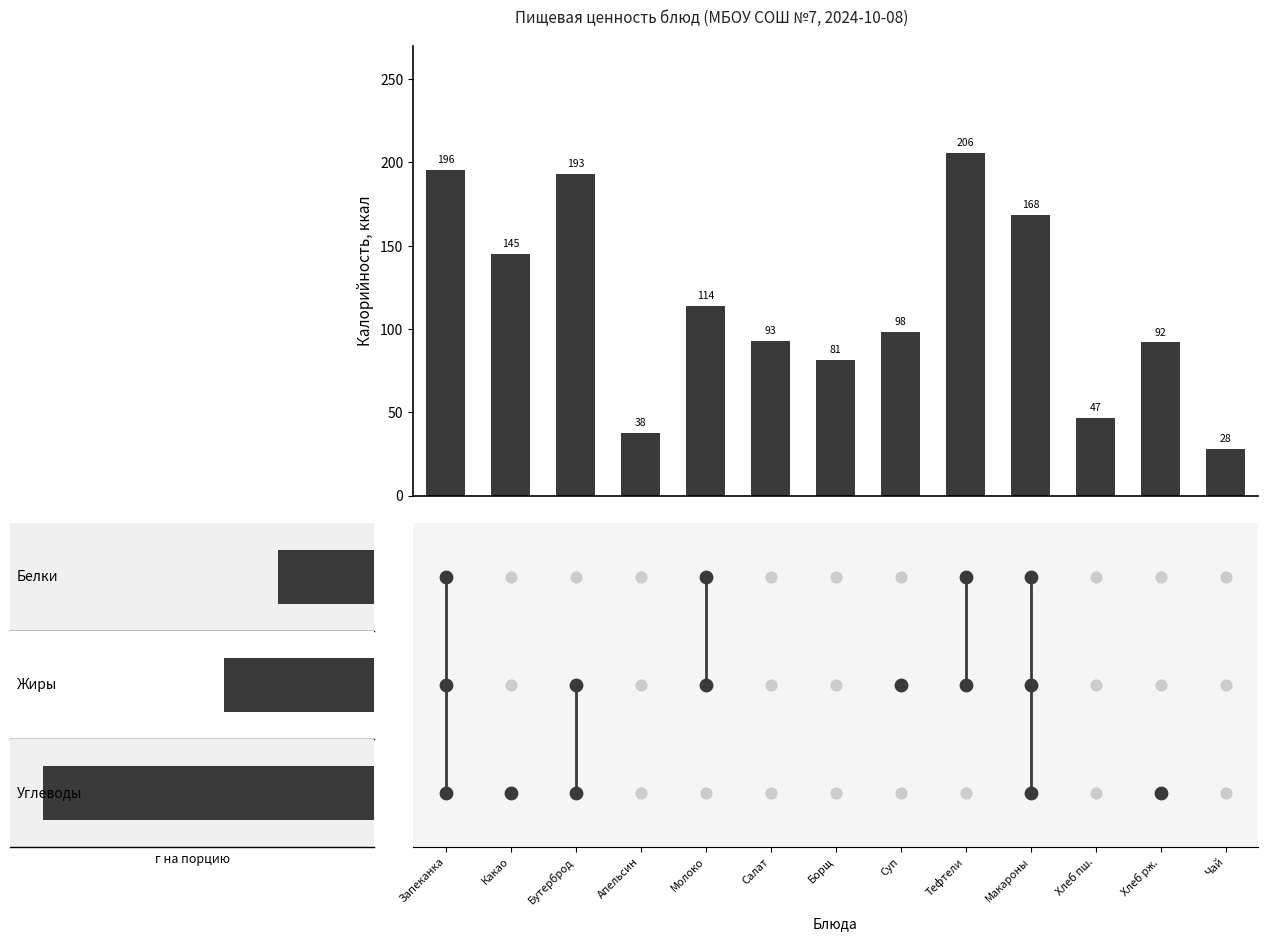

What is the ratio of the value at Какао to the value at Тефтели?

0.7